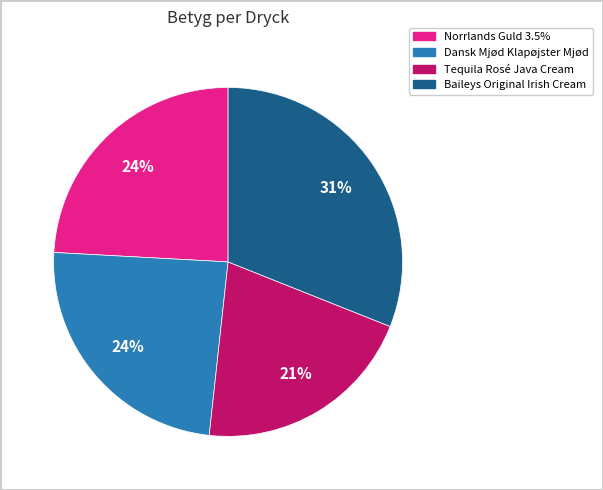

To the nearest percent, what is the combined percentage of Baileys Original Irish Cream and Norrlands Guld 3.5%?

55%